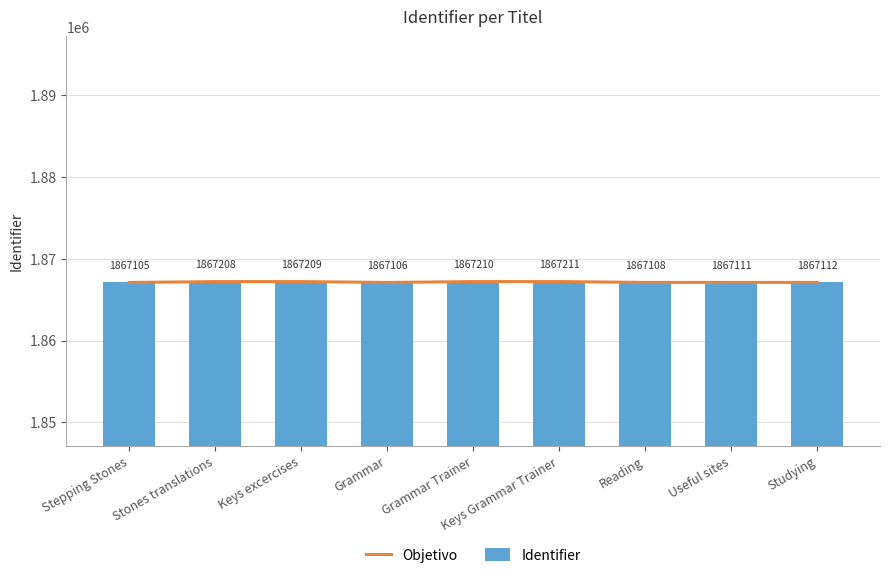

Rank the categories by Objetivo value from highest to lowest.

Keys Grammar Trainer, Grammar Trainer, Keys excercises, Stones translations, Studying, Useful sites, Reading, Grammar, Stepping Stones